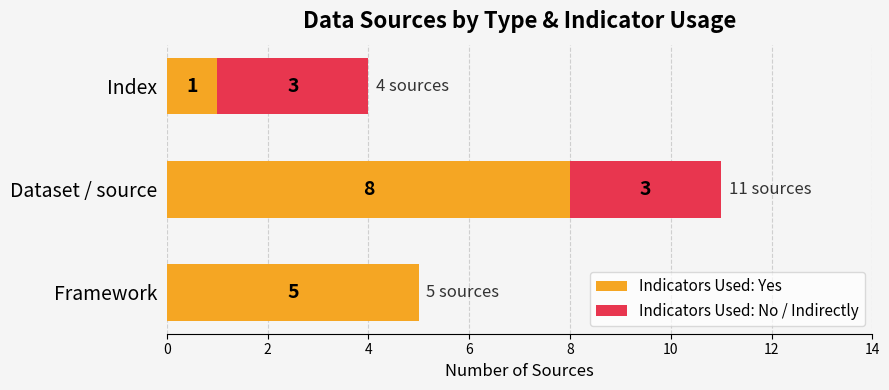

Count the number of categories in the chart.

3